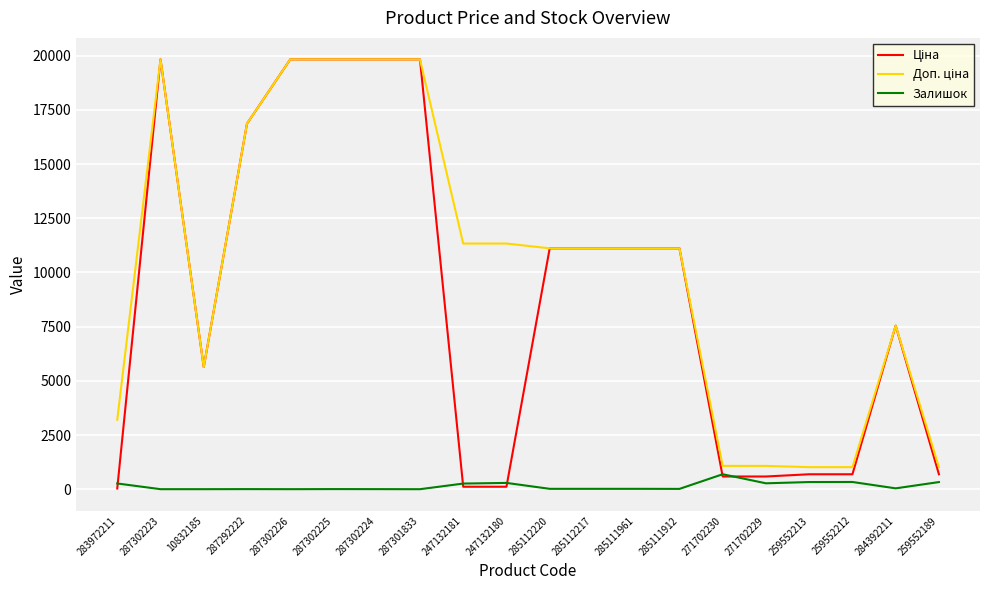

True or false: Залишок has a value of 4.0 at 287292222.

True